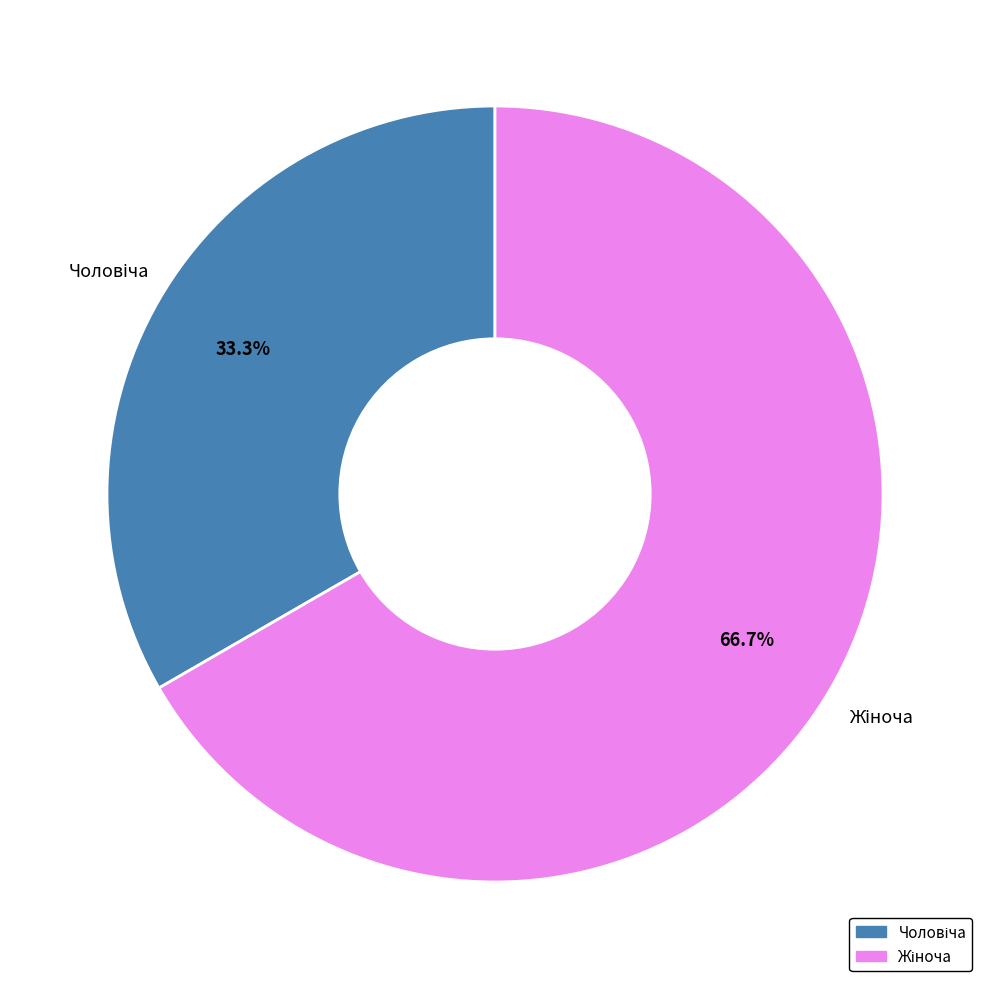

Count the number of slices in the pie.

2